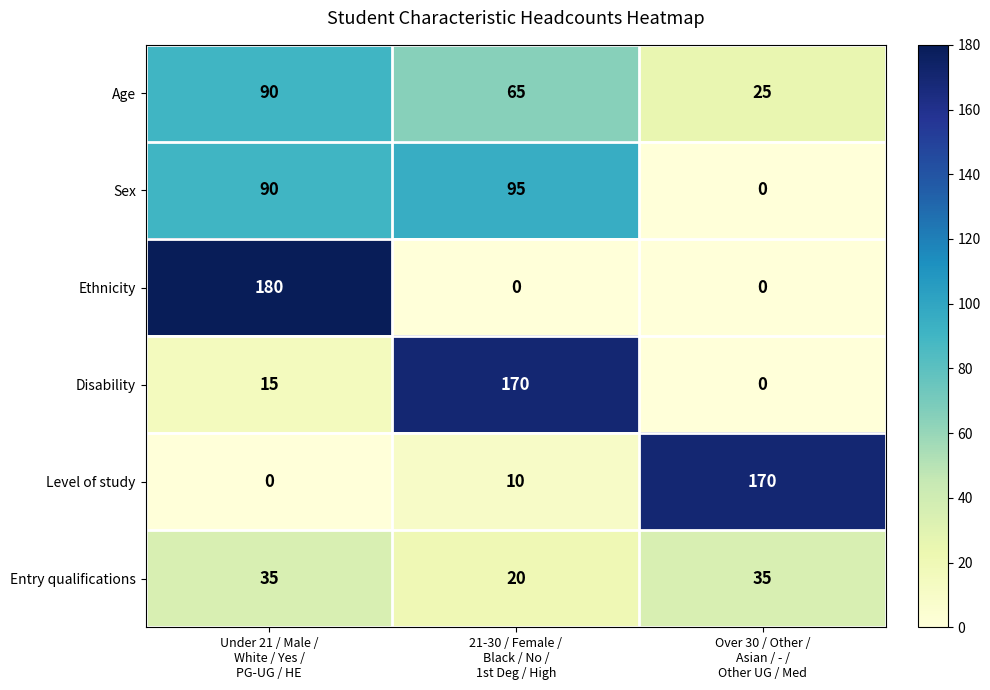

Which series has the largest range (max minus min)?

Ethnicity